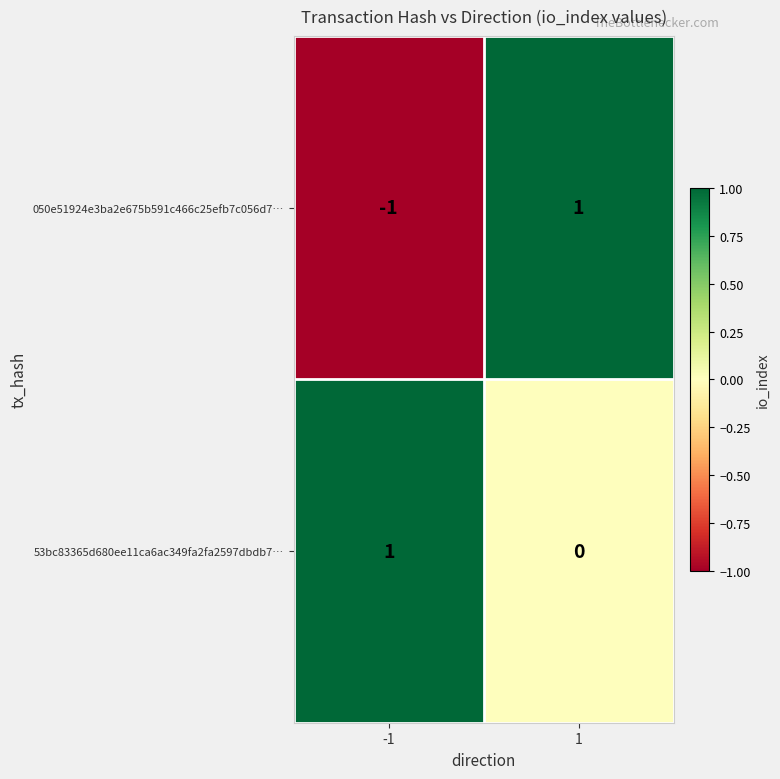

Which series changed the most between -1 and 1?

050e51924e3ba2e675b591c466c25efb7c056d7…